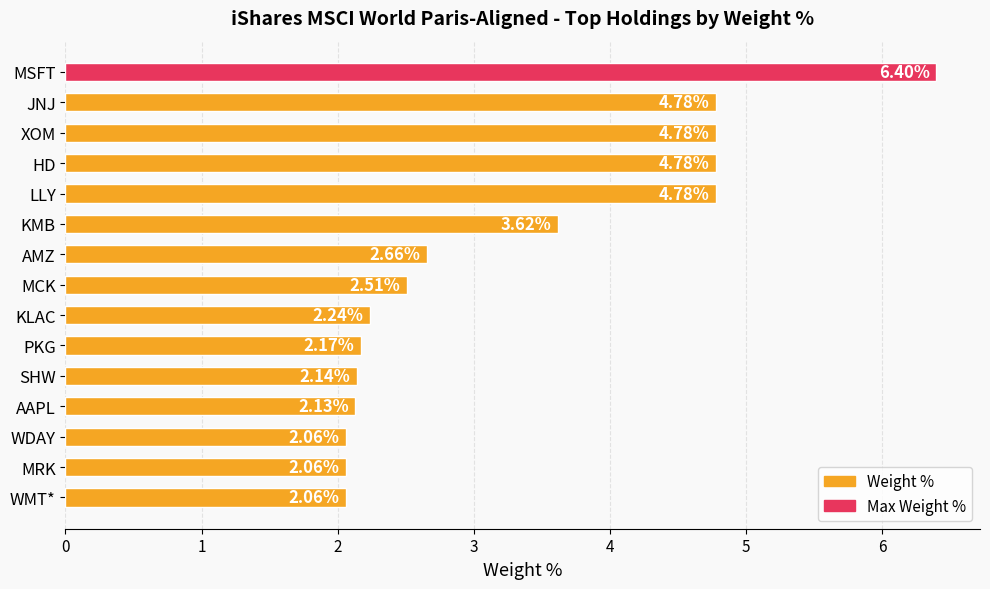

Which category has the highest value across all series?

MSFT